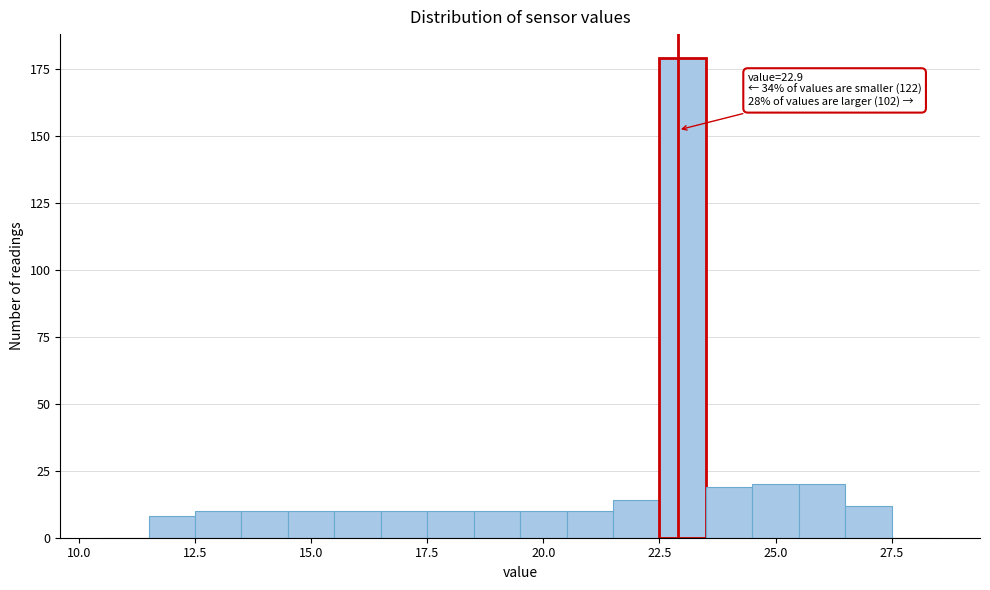

Read against the x-axis, roughly where is the centre of the tallest bar?

23.0